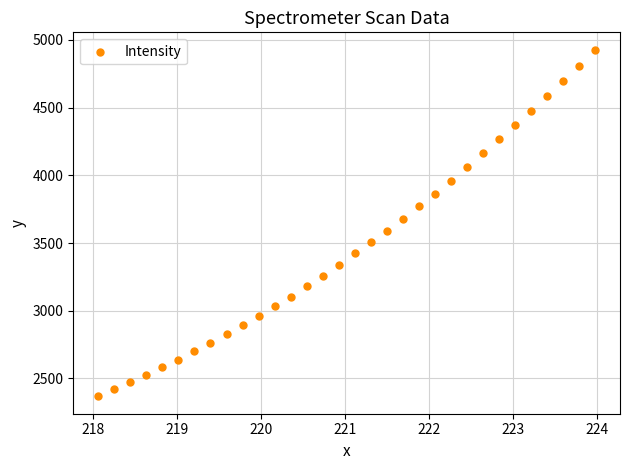

What is the range of X values (max minus min)?

5.9